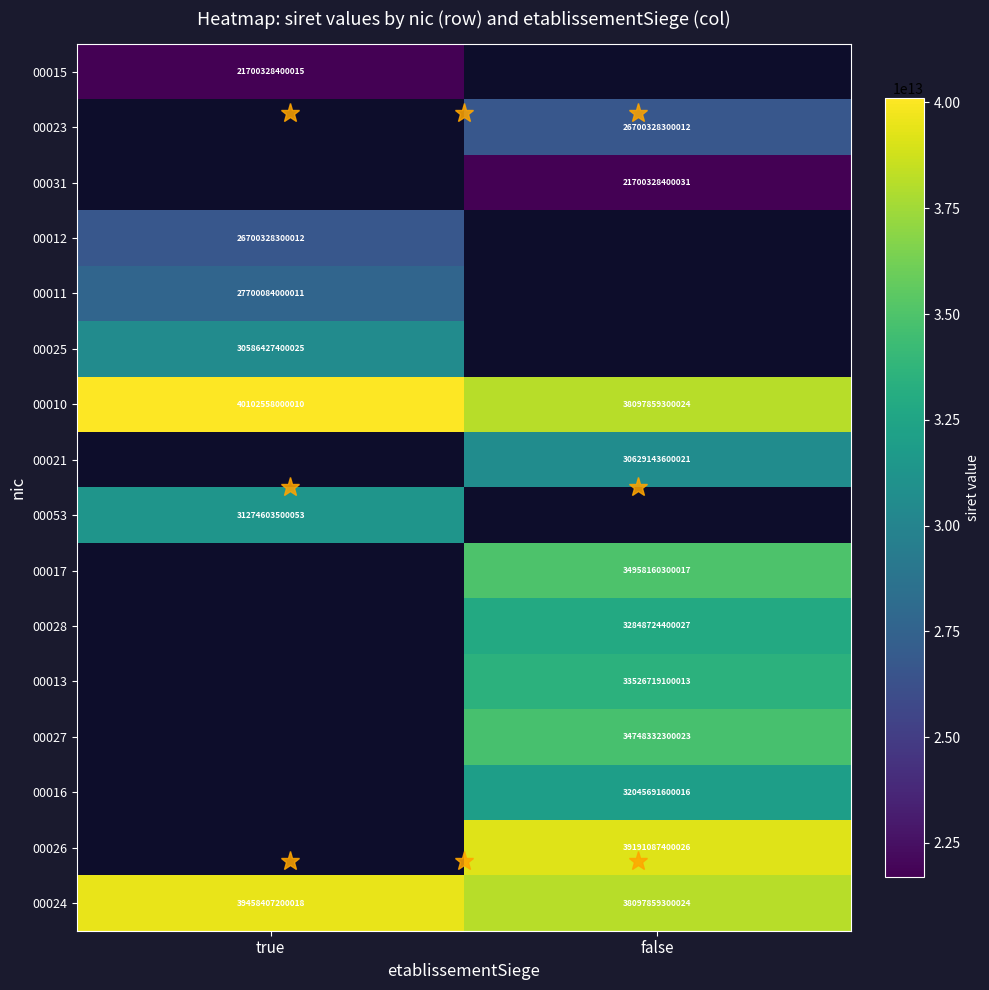

Which has a higher value, false or true?

true